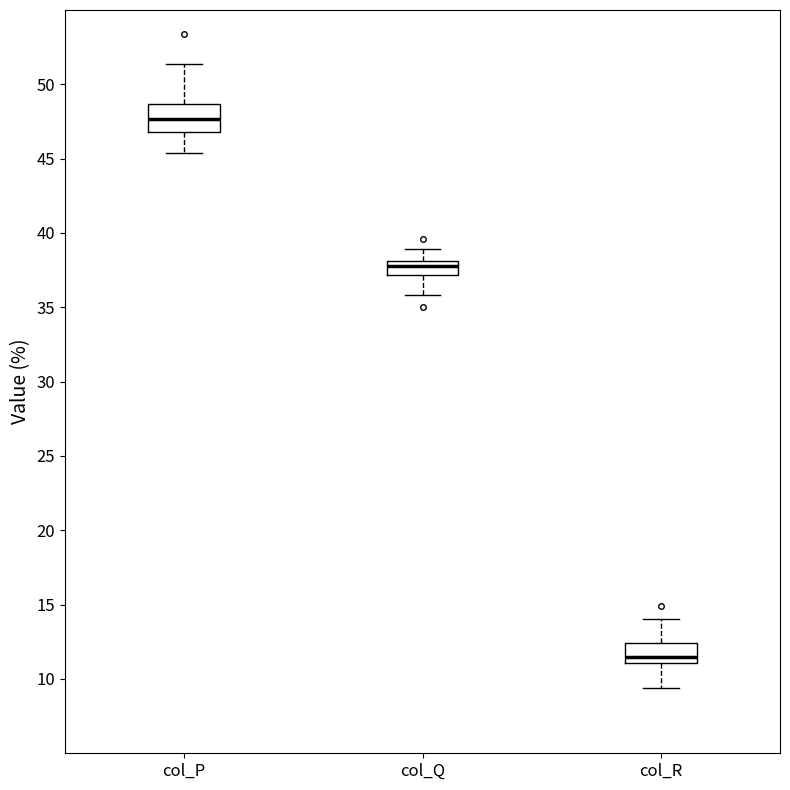

Which box's median line is the highest?

col_P